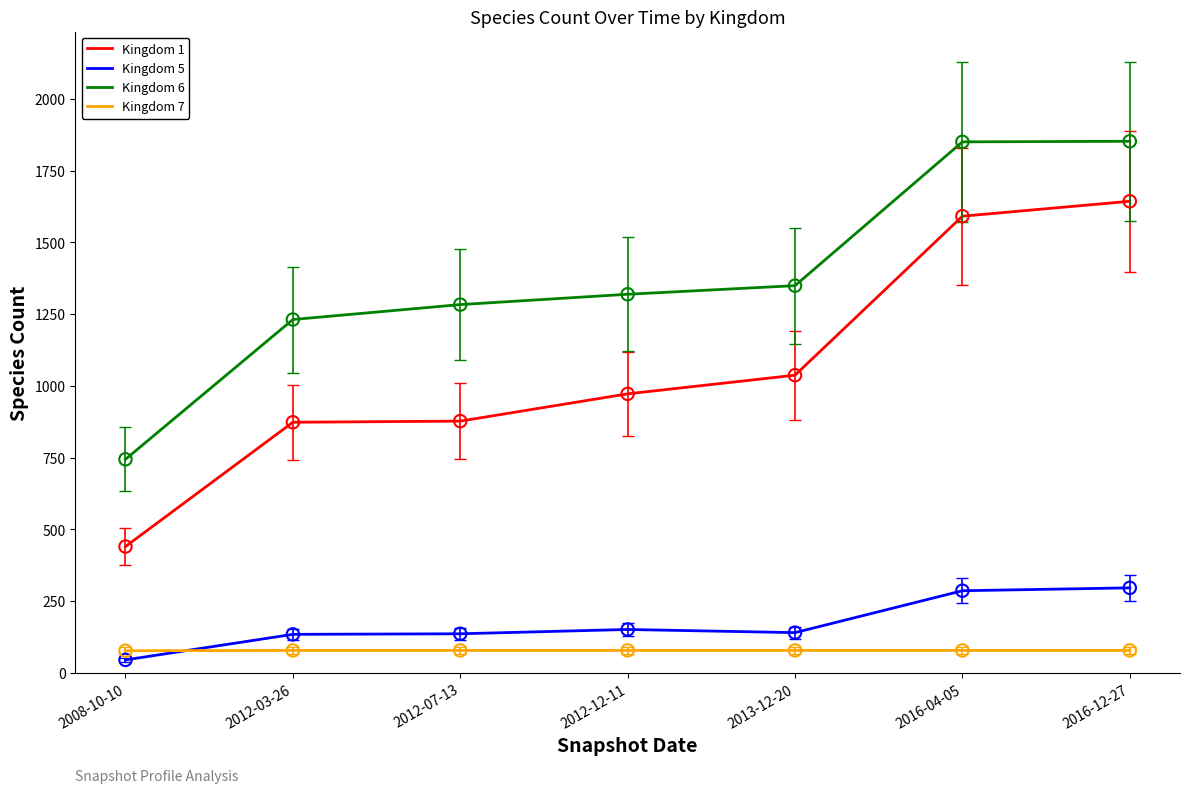

What is the total value across all series at 2012-12-11?

2520